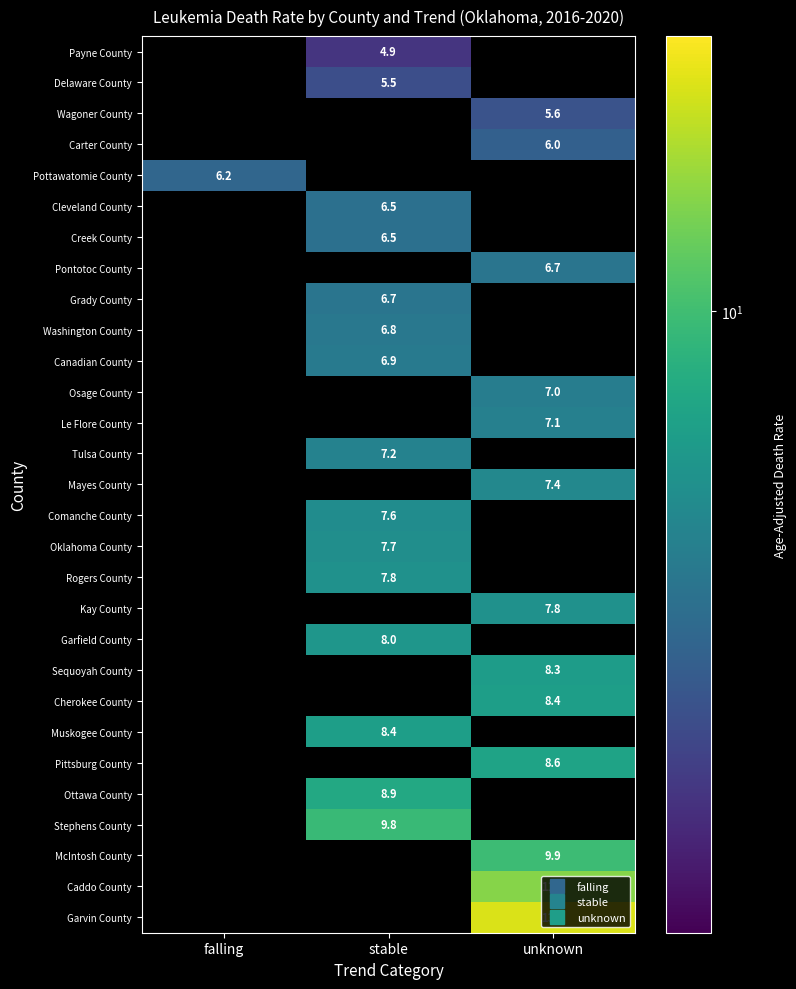

How many data points does each series have?

3